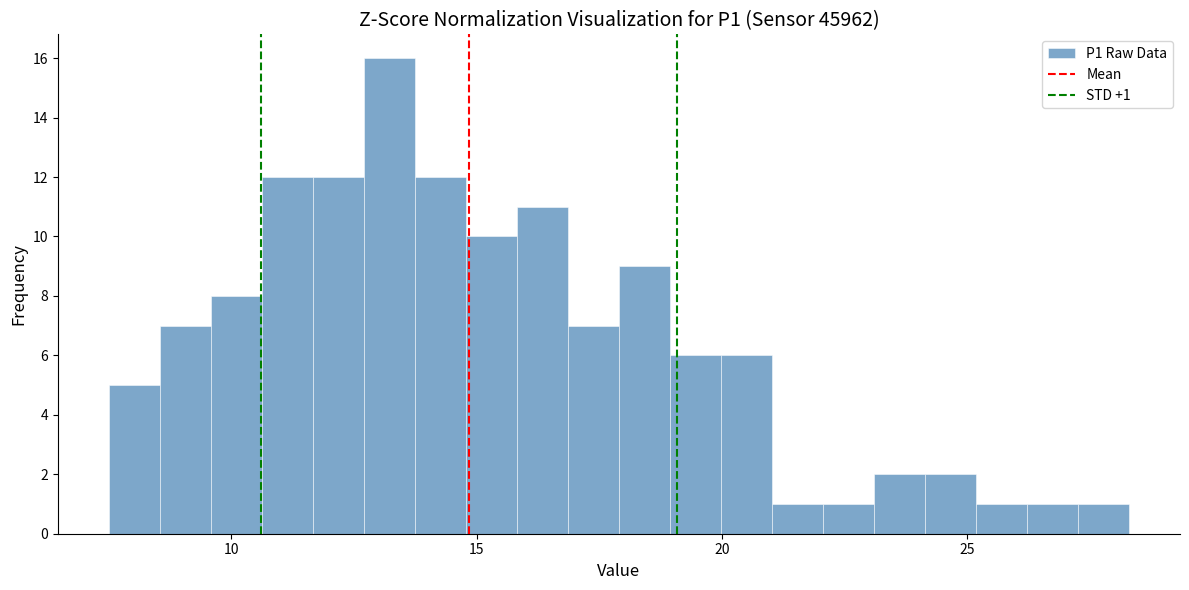

Around what value on the x-axis is the tallest bar? Give the approximate position of its centre, as read against the axis.

13.0